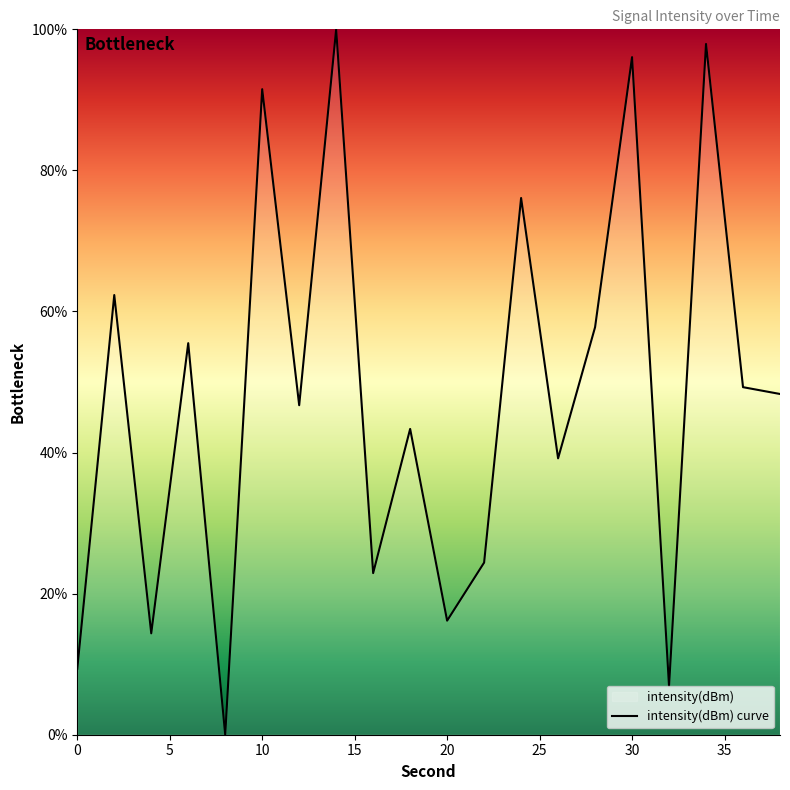

Reading left to right, list all the values displayed in this chart.

0=9.4	2=62.3	4=14.4	6=55.5	8=0.0	10=91.5	12=46.7	14=100.0	16=22.9	18=43.4	20=16.2	22=24.4	24=76.1	26=39.2	28=57.8	30=96.1	32=6.9	34=97.9	36=49.3	38=48.3